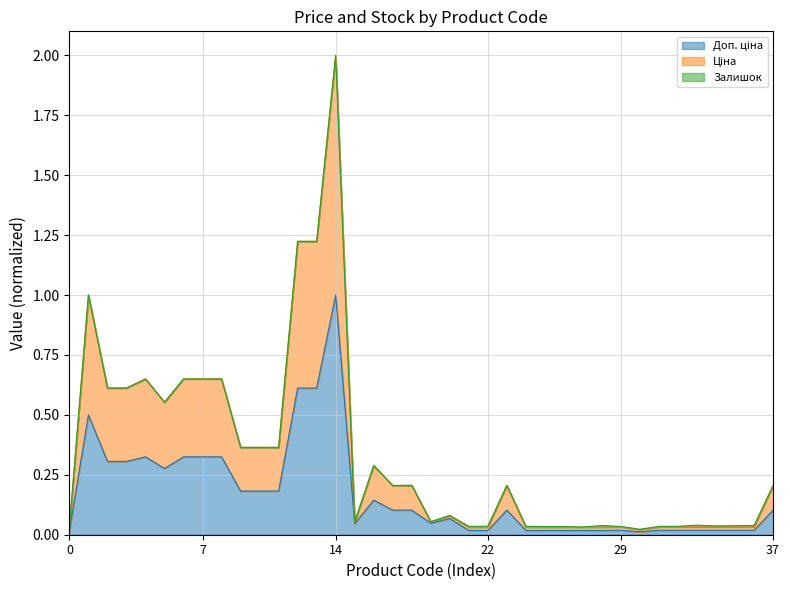

How many lines are shown in the chart?

3